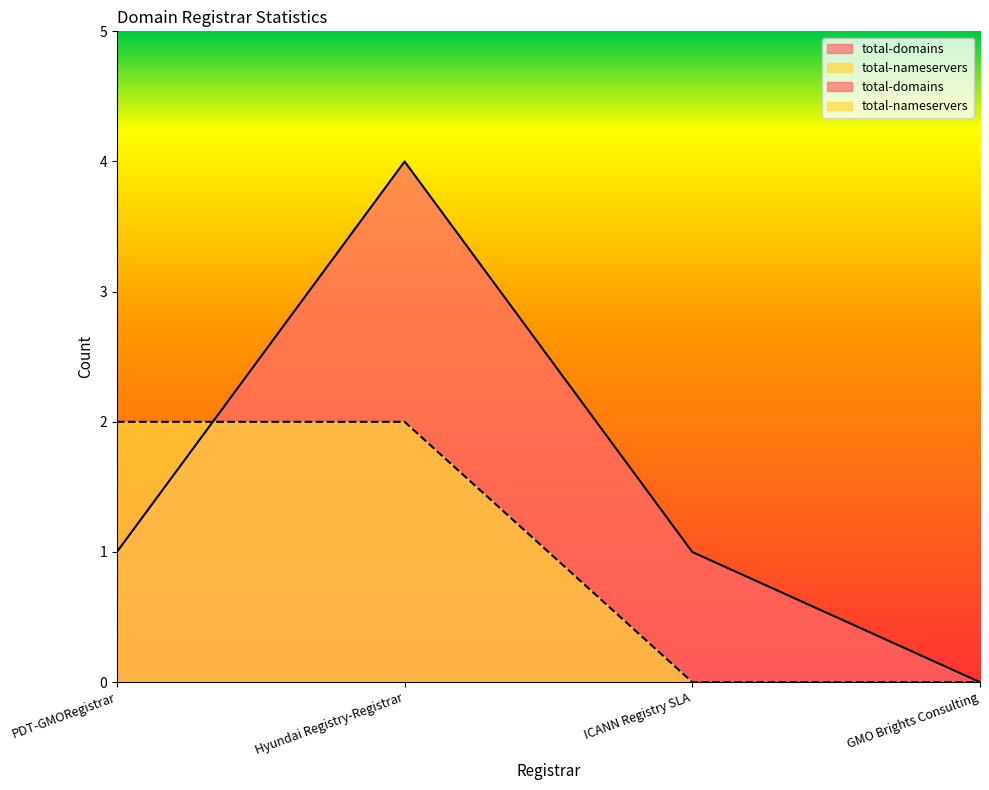

Reading right to left, list all the values displayed in this chart.

total-domains: GMO Brights Consulting=0	ICANN Registry SLA=1	Hyundai Registry-Registrar=4	PDT-GMORegistrar=1
total-nameservers: GMO Brights Consulting=0	ICANN Registry SLA=0	Hyundai Registry-Registrar=2	PDT-GMORegistrar=2